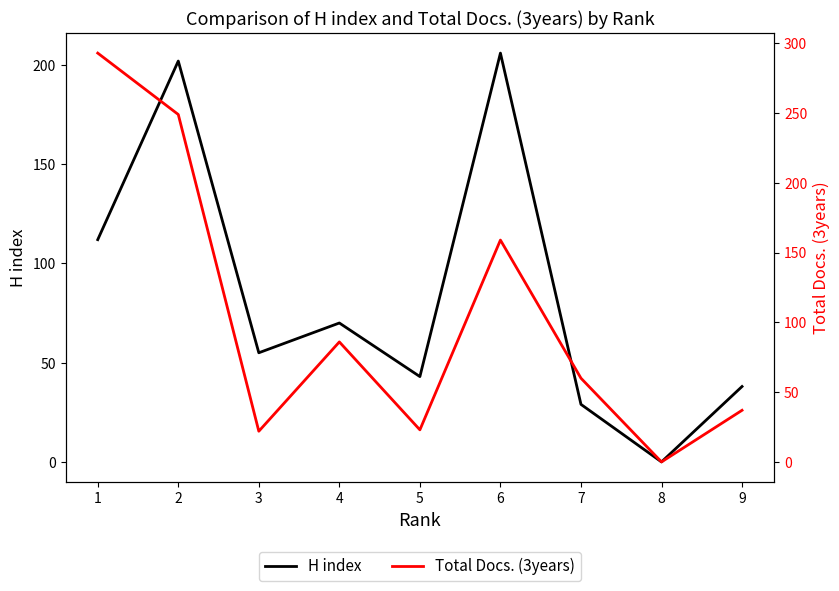

List the labels in order of H index value, smallest first.

8, 7, 9, 5, 3, 4, 1, 2, 6